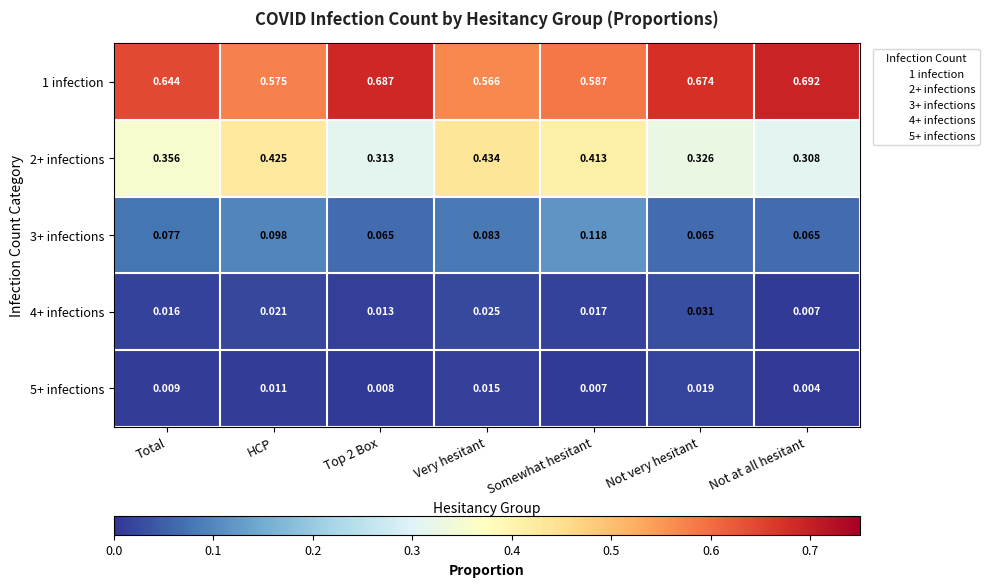

How many data points does each series have?

7